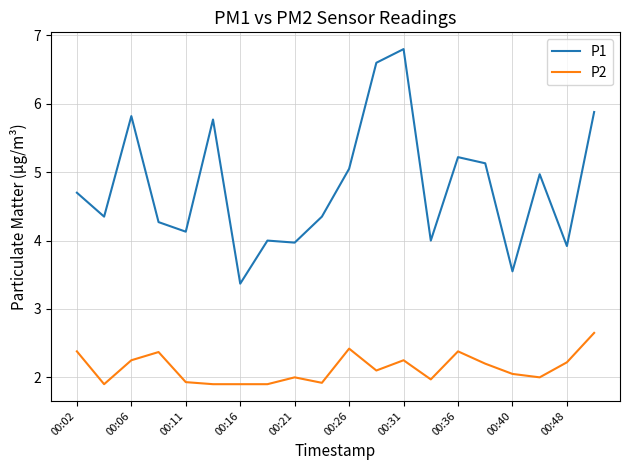

True or false: P1 and P2 intersect in this chart.

False